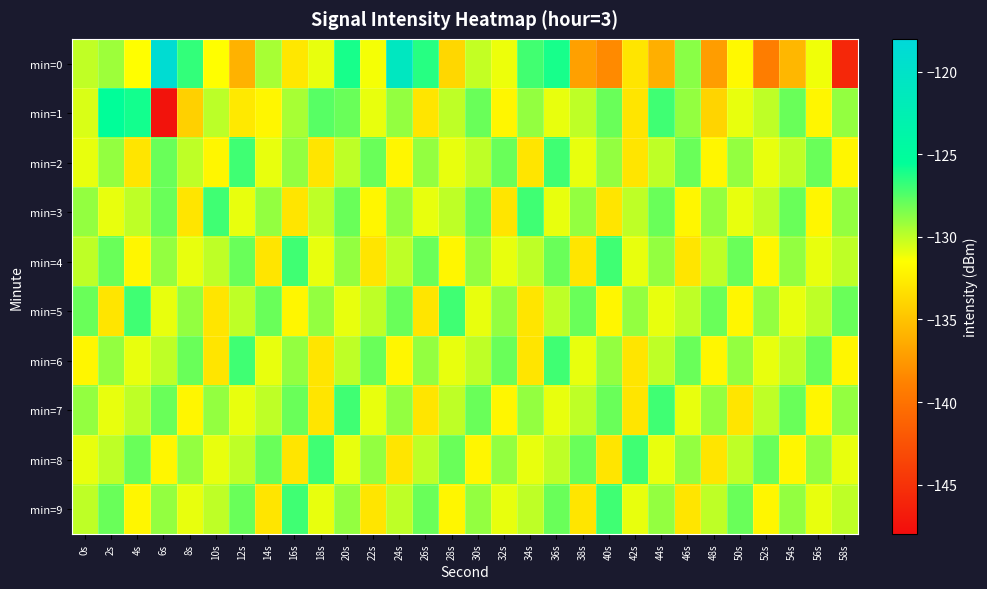

Reading right to left, list all the values displayed in this chart.

min=0: 58s=-145.8	56s=-131.2	54s=-135.8	52s=-139.2	50s=-131.8	48s=-137.3	46s=-128.8	44s=-136.2	42s=-133.0	40s=-138.4	38s=-137.1	36s=-126.1	34s=-127.1	32s=-131.1	30s=-130.1	28s=-133.8	26s=-126.4	24s=-120.9	22s=-131.3	20s=-126.1	18s=-131.0	16s=-132.8	14s=-129.5	12s=-136.0	10s=-131.5	8s=-126.7	6s=-118.7	4s=-131.5	2s=-129.2	0s=-130.0
min=1: 58s=-129.0	56s=-132.0	54s=-128.0	52s=-130.0	50s=-131.0	48s=-134.0	46s=-129.0	44s=-127.0	42s=-133.0	40s=-128.0	38s=-130.0	36s=-131.0	34s=-129.0	32s=-132.0	30s=-128.0	28s=-130.0	26s=-133.0	24s=-129.0	22s=-131.0	20s=-128.0	18s=-127.6	16s=-129.5	14s=-132.0	12s=-132.7	10s=-129.9	8s=-134.2	6s=-147.5	4s=-126.0	2s=-125.4	0s=-130.6
min=2: 58s=-132.0	56s=-128.0	54s=-130.0	52s=-131.0	50s=-129.0	48s=-132.0	46s=-128.0	44s=-130.0	42s=-133.0	40s=-129.0	38s=-131.0	36s=-127.0	34s=-133.0	32s=-128.0	30s=-130.0	28s=-131.0	26s=-129.0	24s=-132.0	22s=-128.0	20s=-130.0	18s=-133.0	16s=-129.0	14s=-131.0	12s=-127.0	10s=-132.0	8s=-130.0	6s=-128.0	4s=-133.0	2s=-129.0	0s=-131.0
min=3: 58s=-129.0	56s=-132.0	54s=-128.0	52s=-130.0	50s=-131.0	48s=-129.0	46s=-132.0	44s=-128.0	42s=-130.0	40s=-133.0	38s=-129.0	36s=-131.0	34s=-127.0	32s=-133.0	30s=-128.0	28s=-130.0	26s=-131.0	24s=-129.0	22s=-132.0	20s=-128.0	18s=-130.0	16s=-133.0	14s=-129.0	12s=-131.0	10s=-127.0	8s=-133.0	6s=-128.0	4s=-130.0	2s=-131.0	0s=-129.0
min=4: 58s=-130.0	56s=-131.0	54s=-129.0	52s=-132.0	50s=-128.0	48s=-130.0	46s=-133.0	44s=-129.0	42s=-131.0	40s=-127.0	38s=-133.0	36s=-128.0	34s=-130.0	32s=-131.0	30s=-129.0	28s=-132.0	26s=-128.0	24s=-130.0	22s=-133.0	20s=-129.0	18s=-131.0	16s=-127.0	14s=-133.0	12s=-128.0	10s=-130.0	8s=-131.0	6s=-129.0	4s=-132.0	2s=-128.0	0s=-130.0
min=5: 58s=-128.0	56s=-130.0	54s=-131.0	52s=-129.0	50s=-132.0	48s=-128.0	46s=-130.0	44s=-131.0	42s=-129.0	40s=-132.0	38s=-128.0	36s=-130.0	34s=-133.0	32s=-129.0	30s=-131.0	28s=-127.0	26s=-133.0	24s=-128.0	22s=-130.0	20s=-131.0	18s=-129.0	16s=-132.0	14s=-128.0	12s=-130.0	10s=-133.0	8s=-129.0	6s=-131.0	4s=-127.0	2s=-133.0	0s=-128.0
min=6: 58s=-132.0	56s=-128.0	54s=-130.0	52s=-131.0	50s=-129.0	48s=-132.0	46s=-128.0	44s=-130.0	42s=-133.0	40s=-129.0	38s=-131.0	36s=-127.0	34s=-133.0	32s=-128.0	30s=-130.0	28s=-131.0	26s=-129.0	24s=-132.0	22s=-128.0	20s=-130.0	18s=-133.0	16s=-129.0	14s=-131.0	12s=-127.0	10s=-133.0	8s=-128.0	6s=-130.0	4s=-131.0	2s=-129.0	0s=-132.0
min=7: 58s=-129.0	56s=-132.0	54s=-128.0	52s=-130.0	50s=-133.0	48s=-129.0	46s=-131.0	44s=-127.0	42s=-133.0	40s=-128.0	38s=-130.0	36s=-131.0	34s=-129.0	32s=-132.0	30s=-128.0	28s=-130.0	26s=-133.0	24s=-129.0	22s=-131.0	20s=-127.0	18s=-133.0	16s=-128.0	14s=-130.0	12s=-131.0	10s=-129.0	8s=-132.0	6s=-128.0	4s=-130.0	2s=-131.0	0s=-129.0
min=8: 58s=-131.0	56s=-129.0	54s=-132.0	52s=-128.0	50s=-130.0	48s=-133.0	46s=-129.0	44s=-131.0	42s=-127.0	40s=-133.0	38s=-128.0	36s=-130.0	34s=-131.0	32s=-129.0	30s=-132.0	28s=-128.0	26s=-130.0	24s=-133.0	22s=-129.0	20s=-131.0	18s=-127.0	16s=-133.0	14s=-128.0	12s=-130.0	10s=-131.0	8s=-129.0	6s=-132.0	4s=-128.0	2s=-130.0	0s=-131.0
min=9: 58s=-130.0	56s=-131.0	54s=-129.0	52s=-132.0	50s=-128.0	48s=-130.0	46s=-133.0	44s=-129.0	42s=-131.0	40s=-127.0	38s=-133.0	36s=-128.0	34s=-130.0	32s=-131.0	30s=-129.0	28s=-132.0	26s=-128.0	24s=-130.0	22s=-133.0	20s=-129.0	18s=-131.0	16s=-127.0	14s=-133.0	12s=-128.0	10s=-130.0	8s=-131.0	6s=-129.0	4s=-132.0	2s=-128.0	0s=-130.0